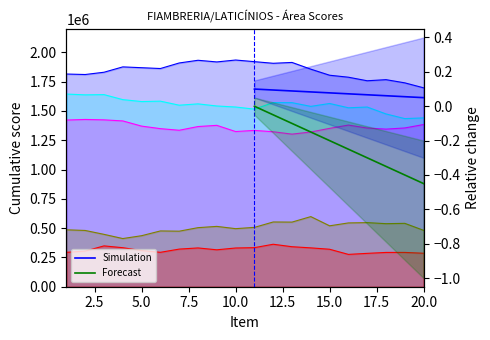

What are all the series names shown in the legend?

Simulation, Forecast